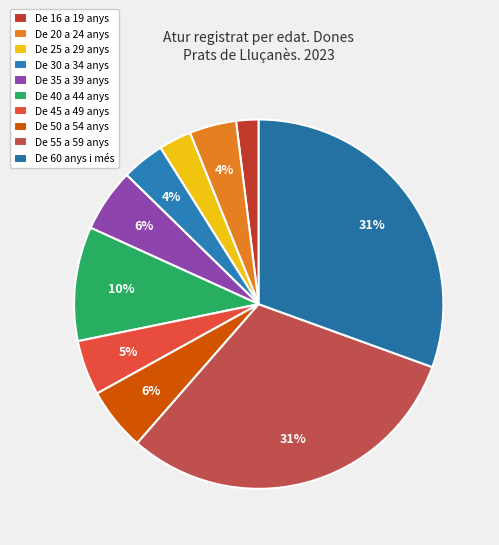

Does any single category account for the majority?

No